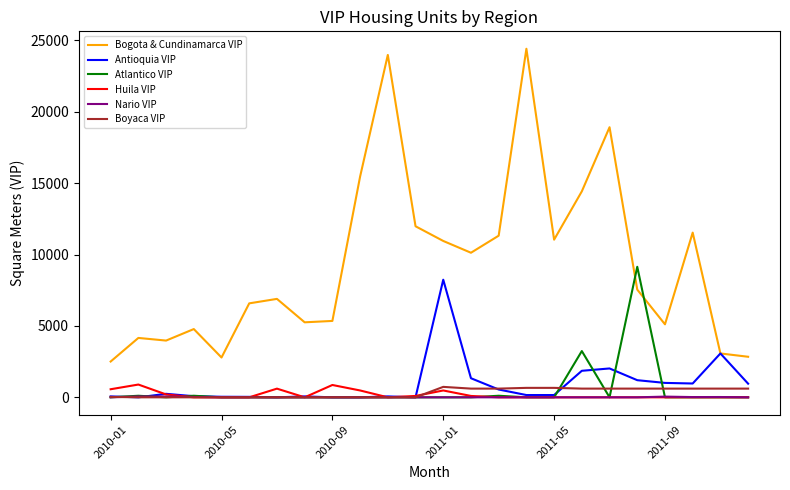

Which series has the largest range (max minus min)?

Bogota & Cundinamarca VIP